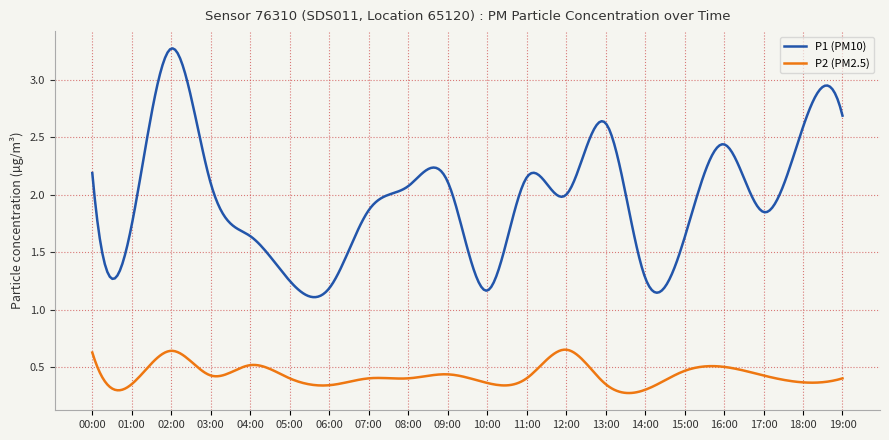

List the series in order of their peak value, lowest first.

P2 (PM2.5), P1 (PM10)